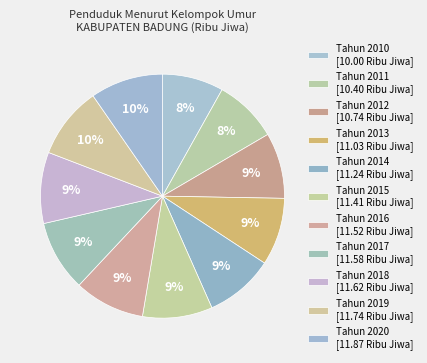

What is the smallest slice in the pie chart?

Tahun 2010